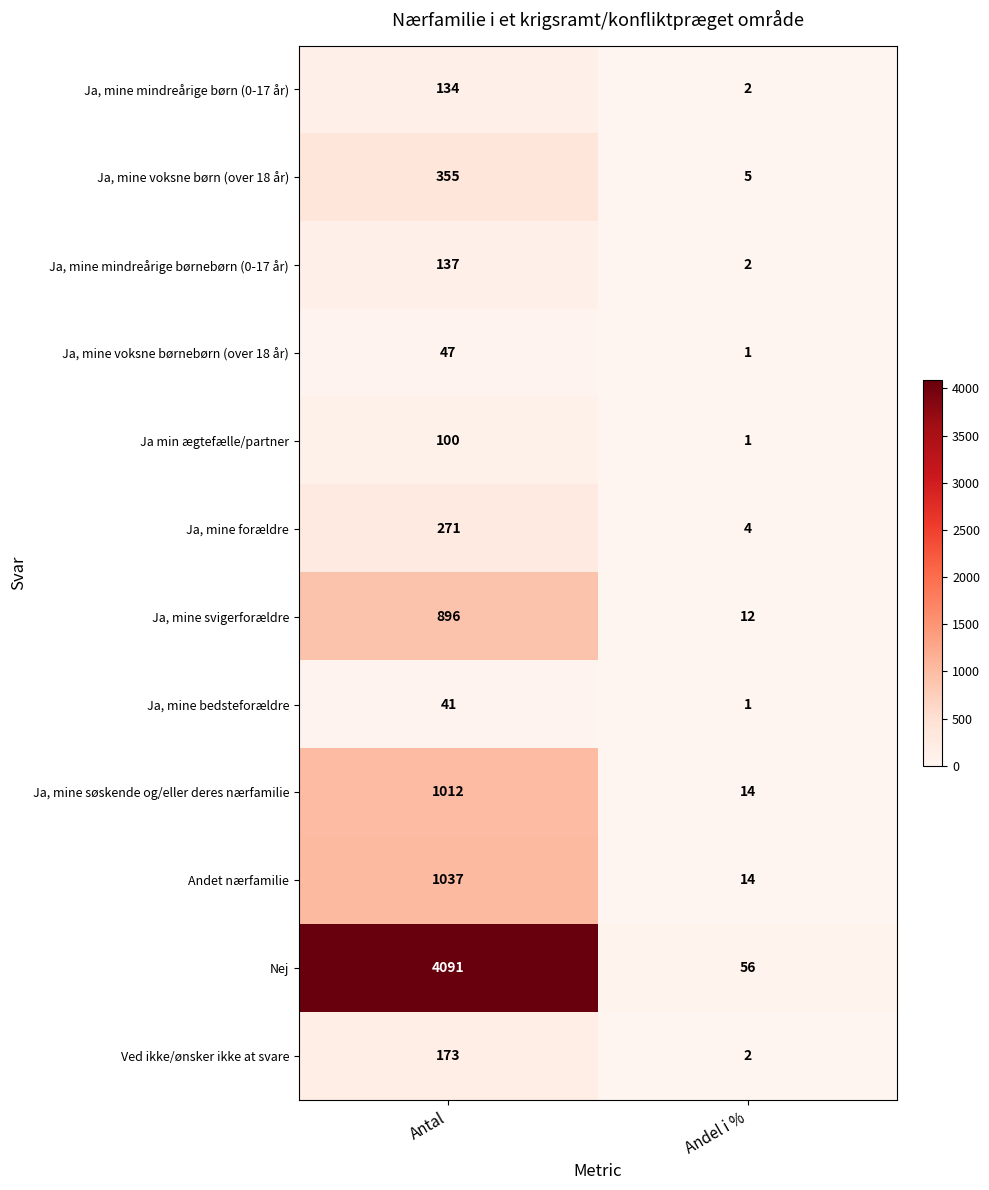

Which series has the largest total across all categories?

Nej